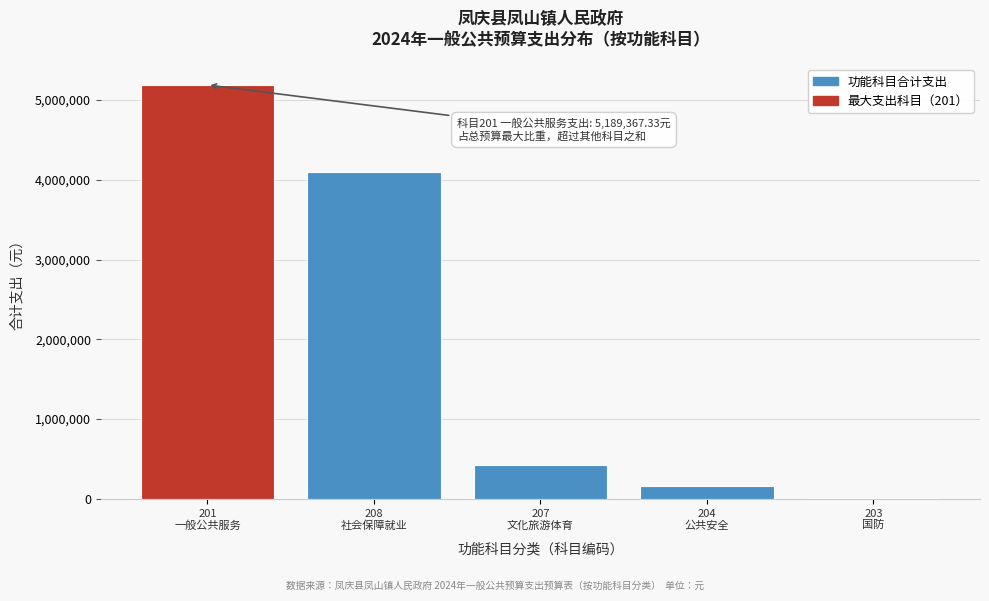

What is the greatest value displayed?

5189367.3